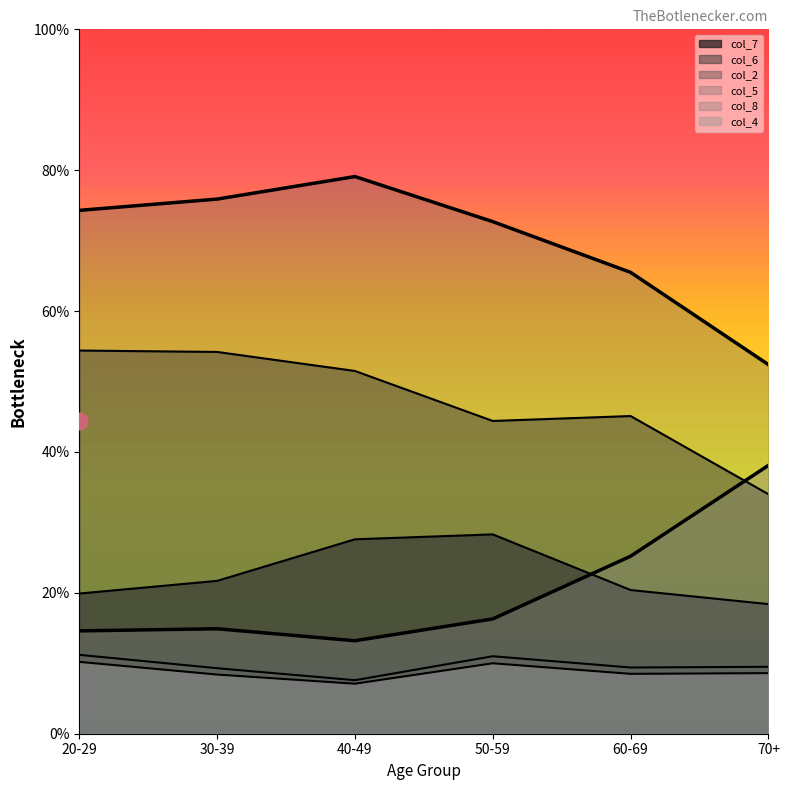

Is the value of col_5 at 30-39 greater than the value of col_6 at 20-29?

Yes